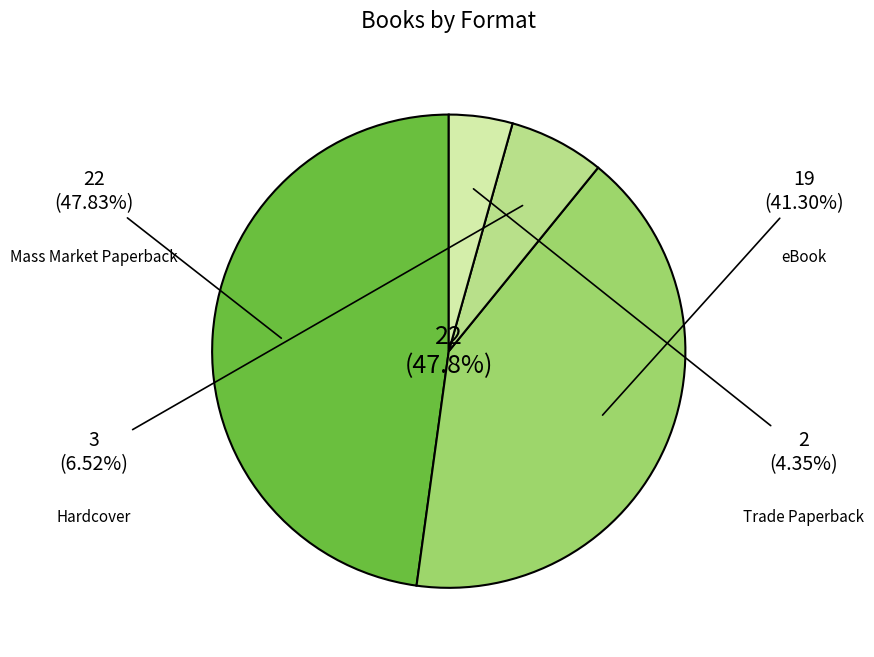

Is the sum of Mass Market Paperback and Trade Paperback greater than half?

Yes